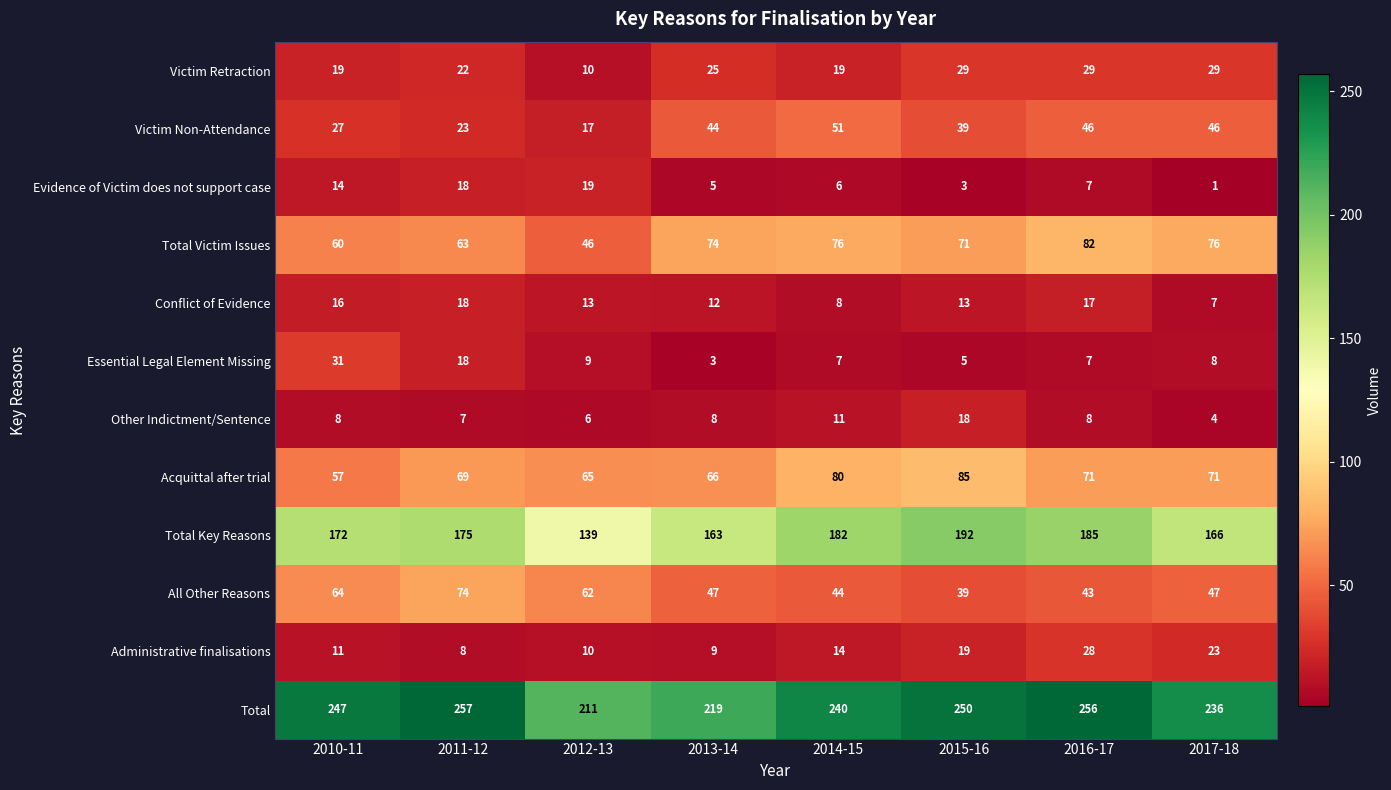

The value of Evidence of Victim does not support case at 2011-12 is 12. True or false?

False